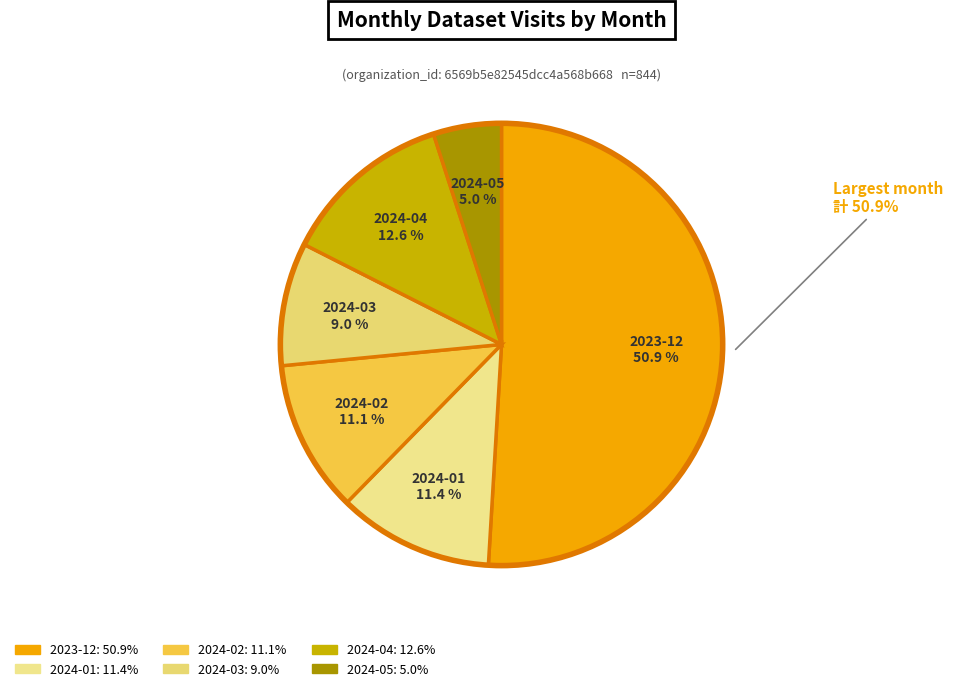

Rank the categories by value from highest to lowest.

2023-12, 2024-04, 2024-01, 2024-02, 2024-03, 2024-05